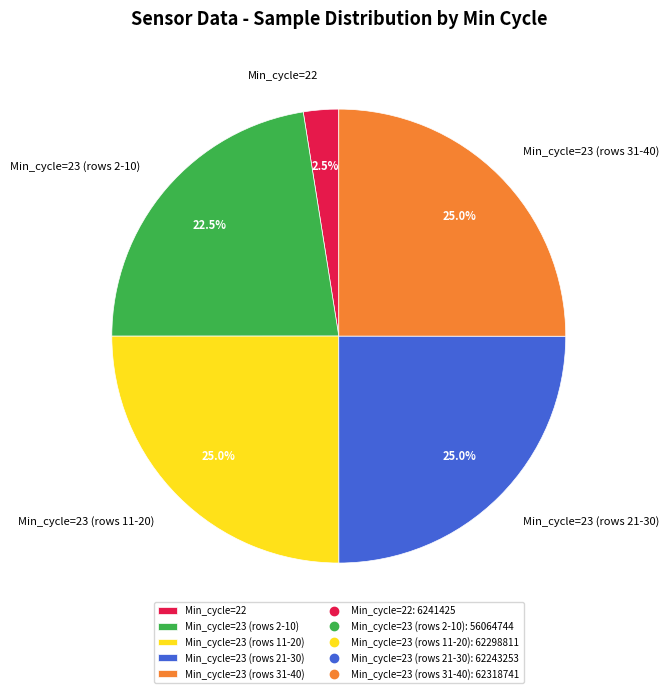

Is the sum of Min_cycle=22 and Min_cycle=23 (rows 31-40) greater than half?

No